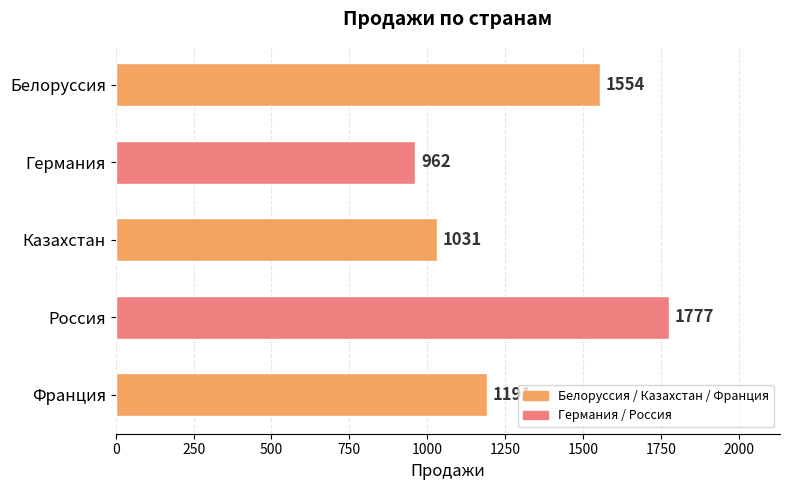

Reading top to bottom, extract all data points from this chart.

1554	962	1031	1777	1191